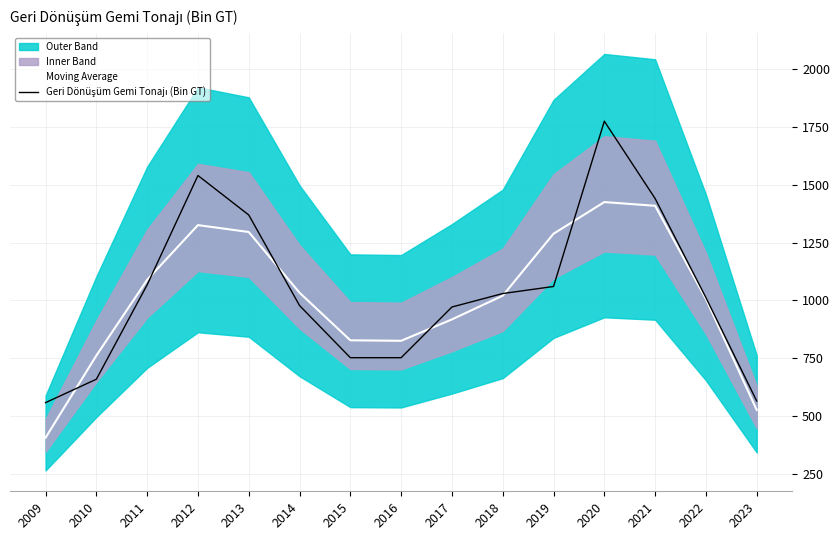

At how many categories does at least one series exceed 513?

15